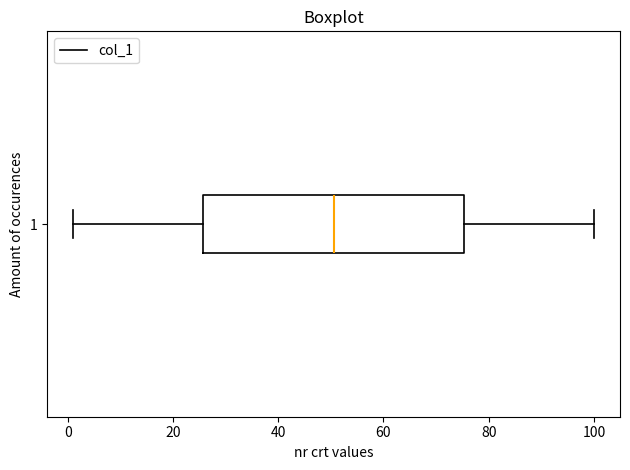

Where is the right edge of the box at y = 1 on the x-axis? The values are not printed on the chart, so give them approximately, as read against the axis.

76